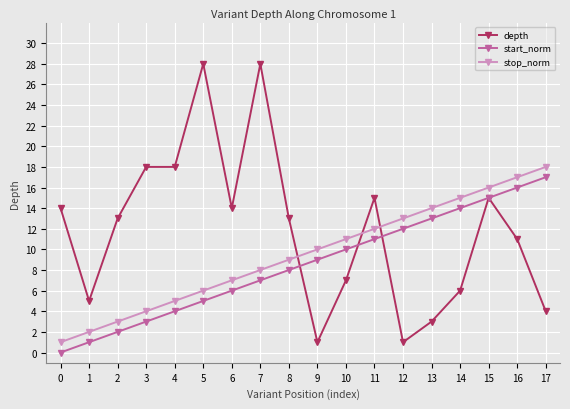

Rank the series by their maximum value, from lowest to highest.

start_norm, stop_norm, depth